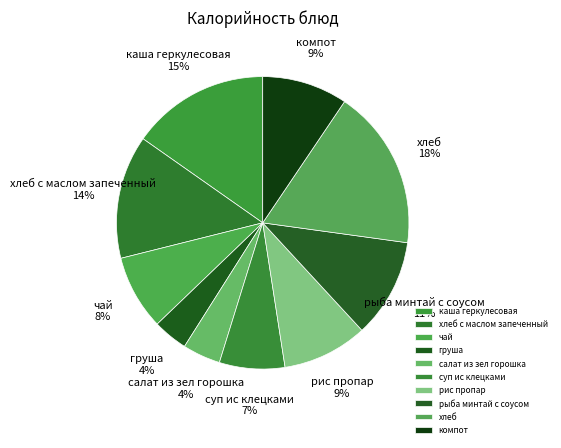

What is the largest slice in the pie chart?

хлеб